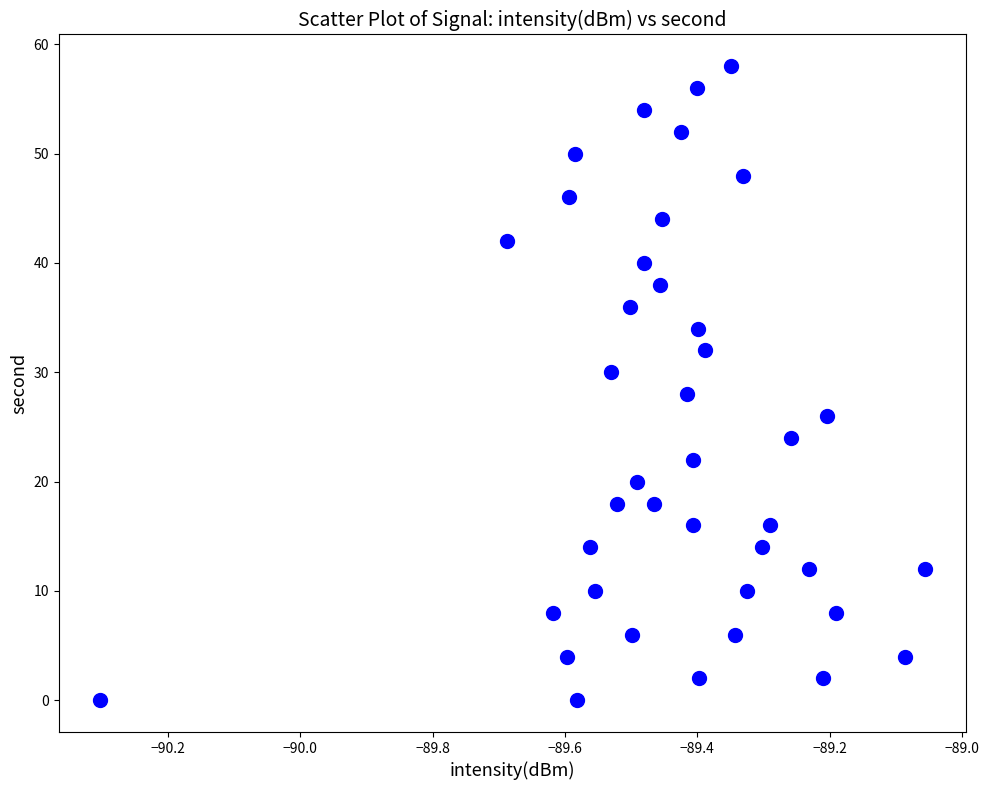

What is the range of Y values (max minus min)?

58